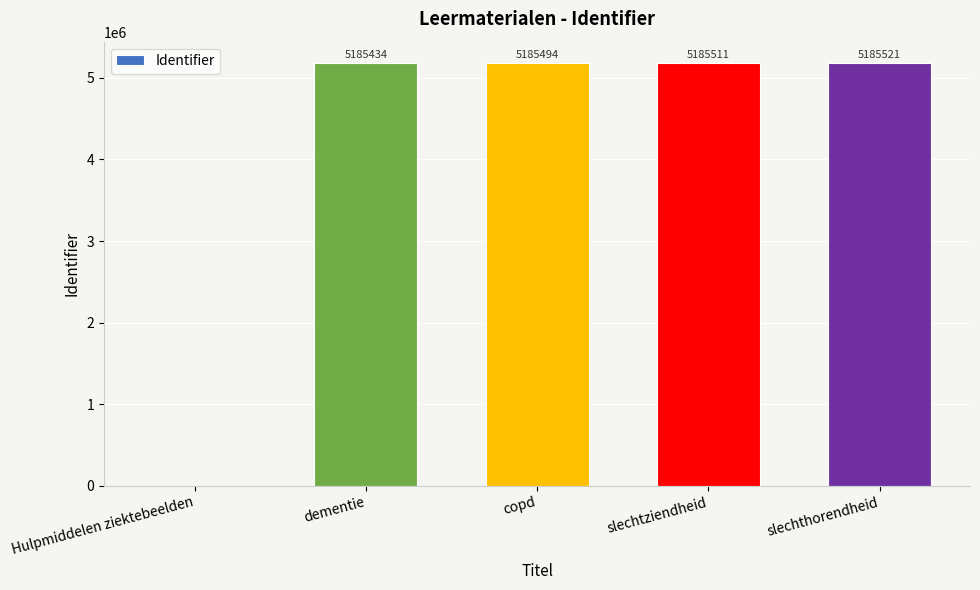

What is the sum of the values at dementie and slechthorendheid?

10370955